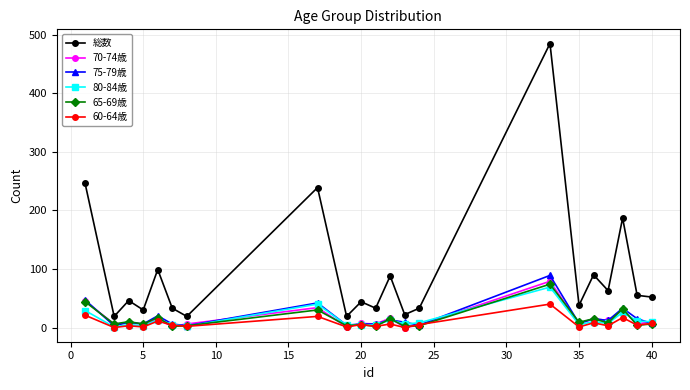

Which series has the largest range (max minus min)?

総数